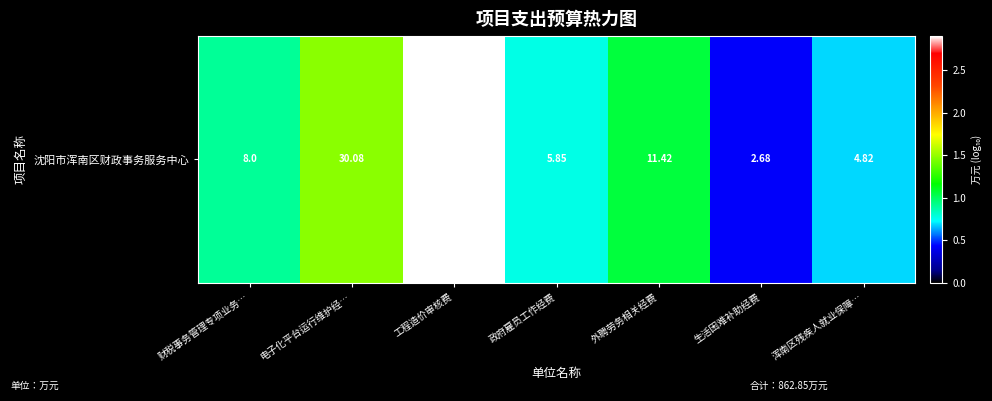

How many distinct data groups are displayed?

1